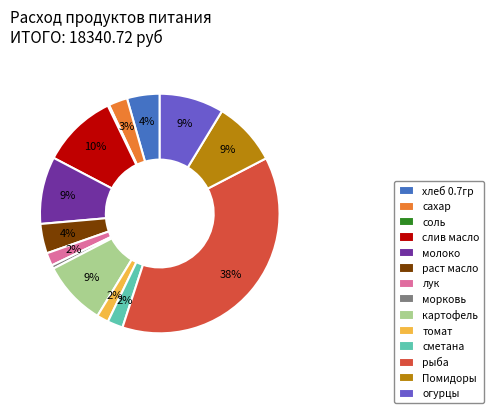

To the nearest percent, what is the average slice percentage?

7%